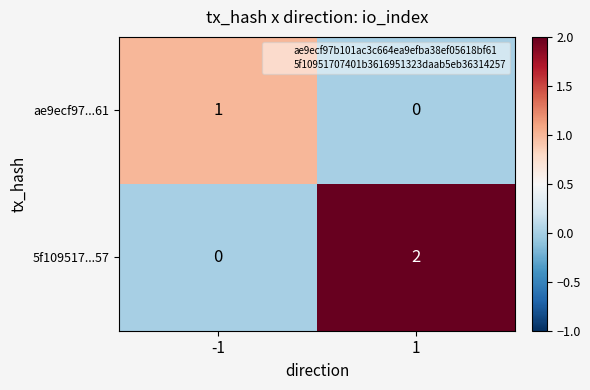

Between -1 and 1, which series saw the biggest shift?

5f109517...57